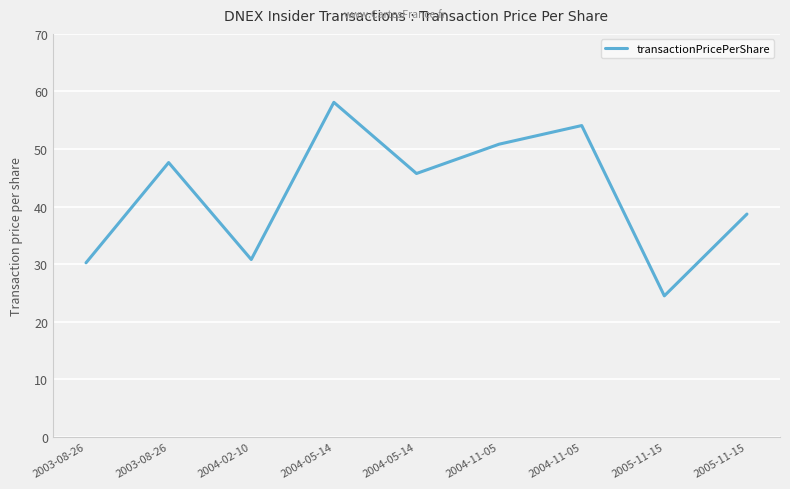

What is the change in value from 2004-05-14 to 2005-11-15?

-33.6